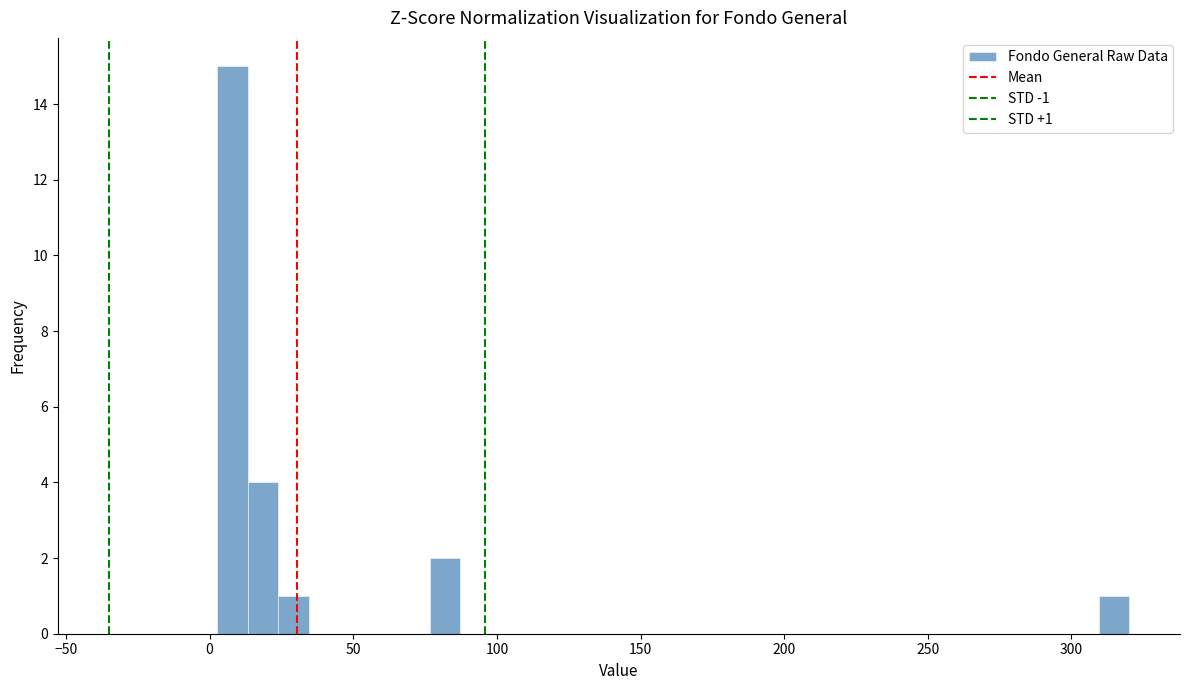

Read against the x-axis, roughly where is the centre of the tallest bar?

10